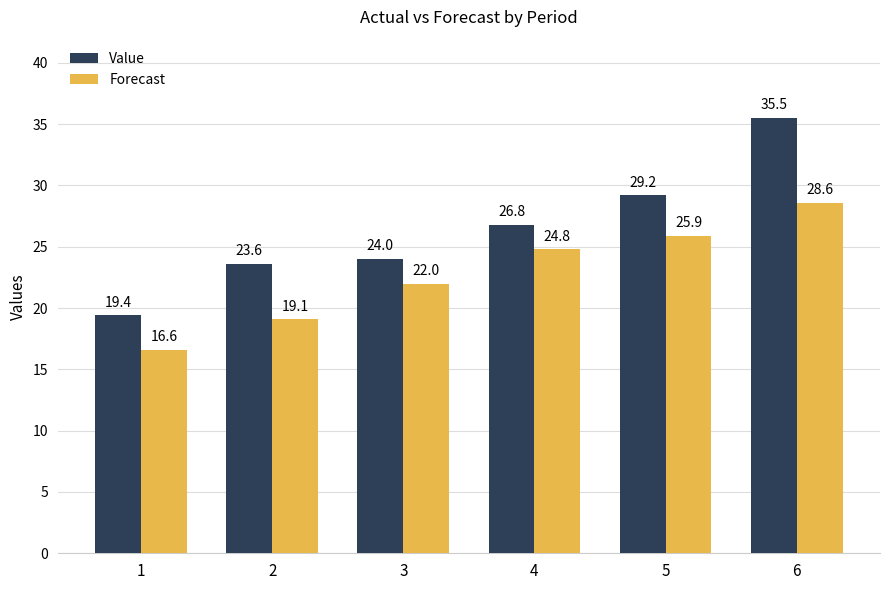

At which category does the chart reach its minimum across all series?

1